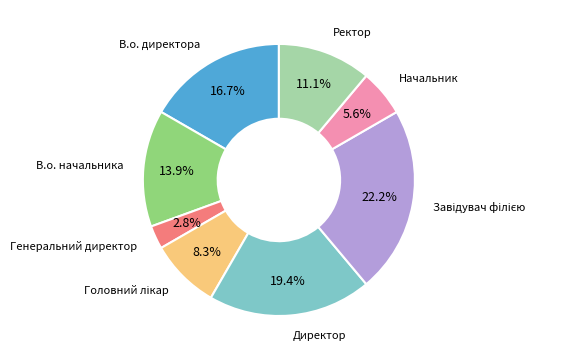

Does Ректор account for over 50% of the chart?

No